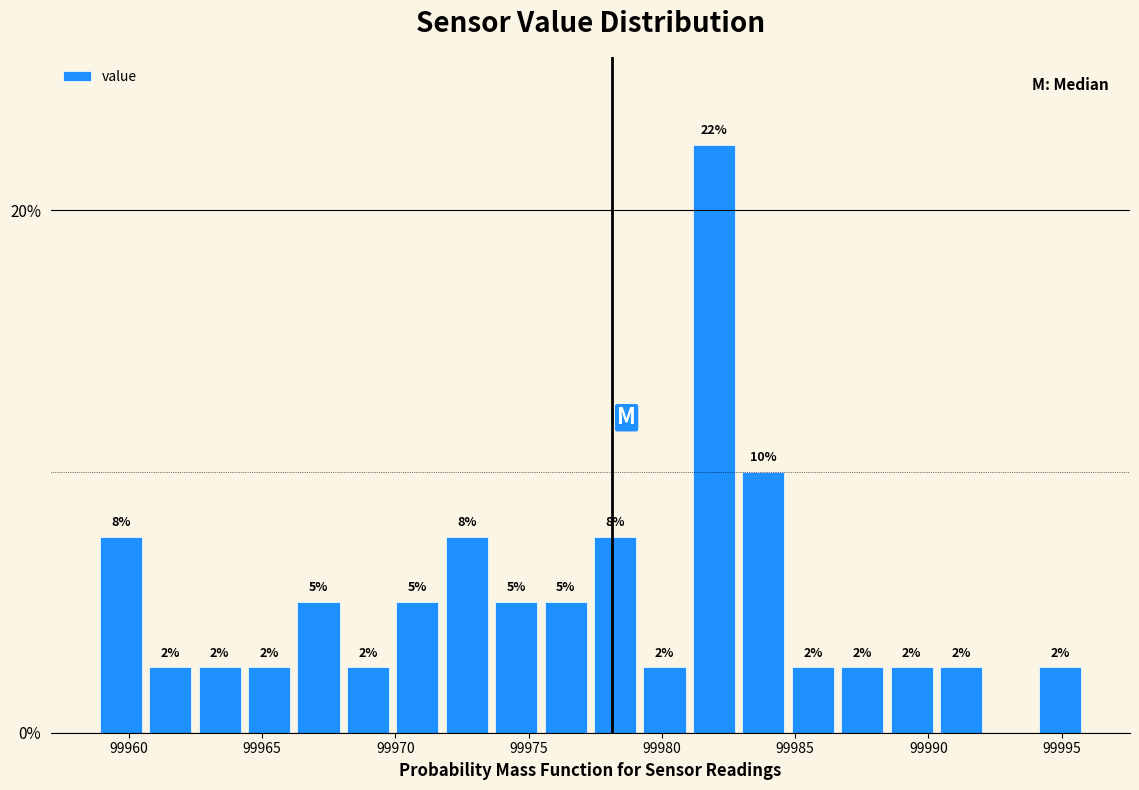

Around what value on the x-axis is the tallest bar? Give the approximate position of its centre, as read against the axis.

99982.0